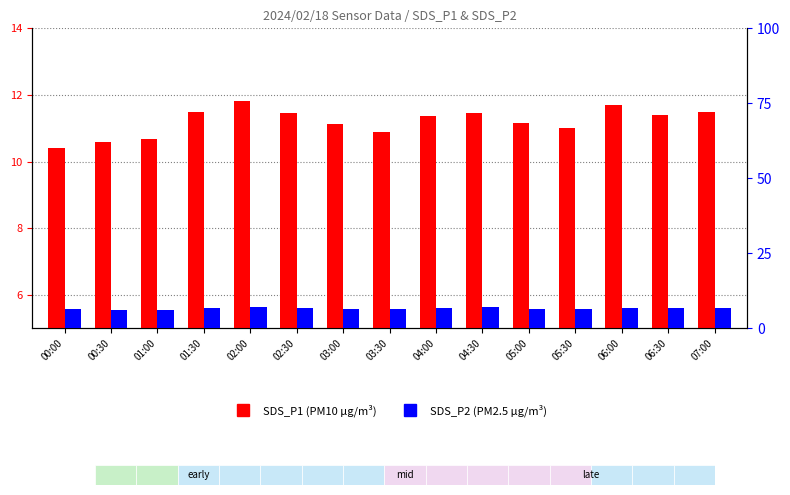

Which series has the largest range (max minus min)?

SDS_P1 (PM10)